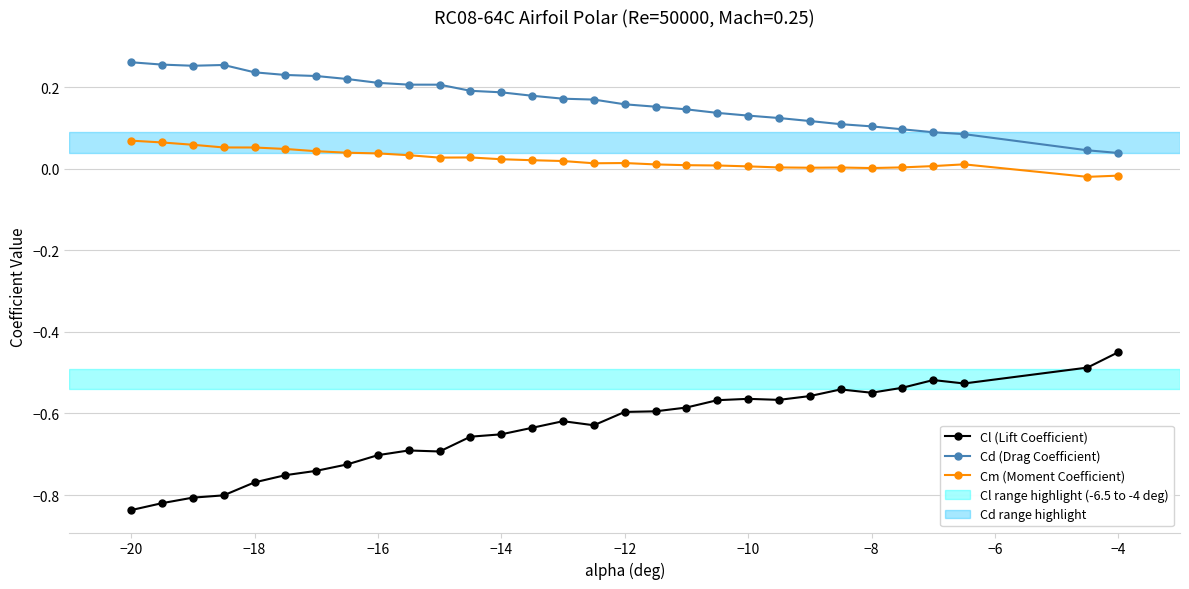

Rank the series by their maximum value, from highest to lowest.

Cd (Drag Coefficient), Cm (Moment Coefficient), Cl (Lift Coefficient)